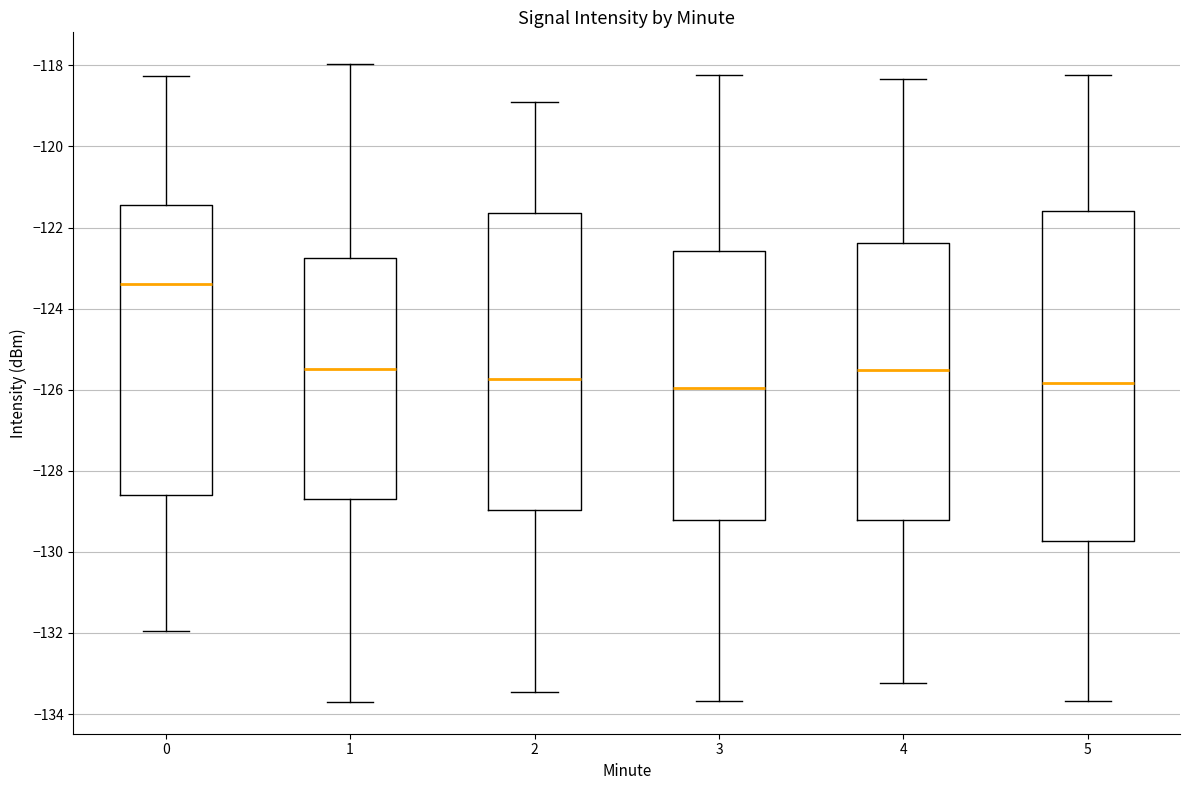

Which box is the tallest, from its lower edge to its upper edge?

5